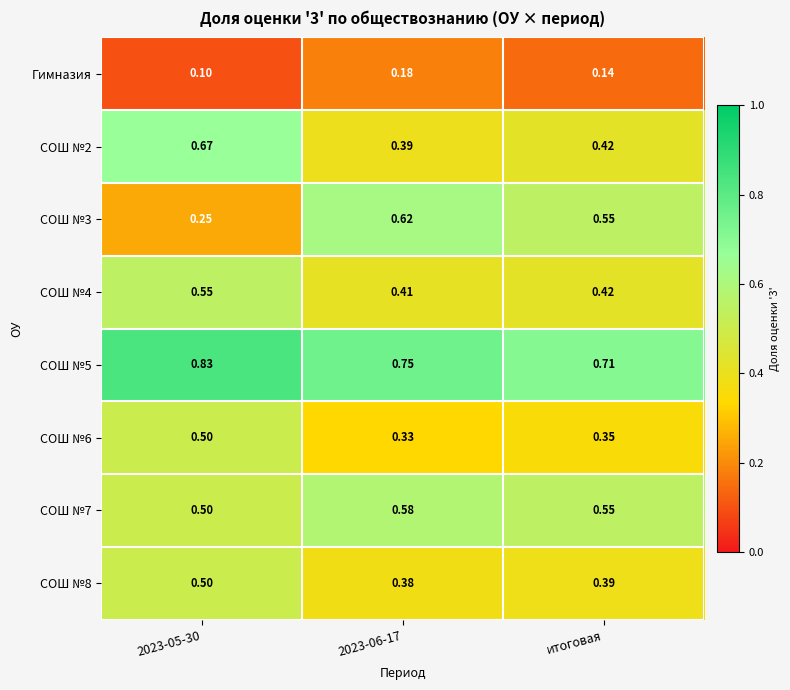

How many data points does each series have?

3